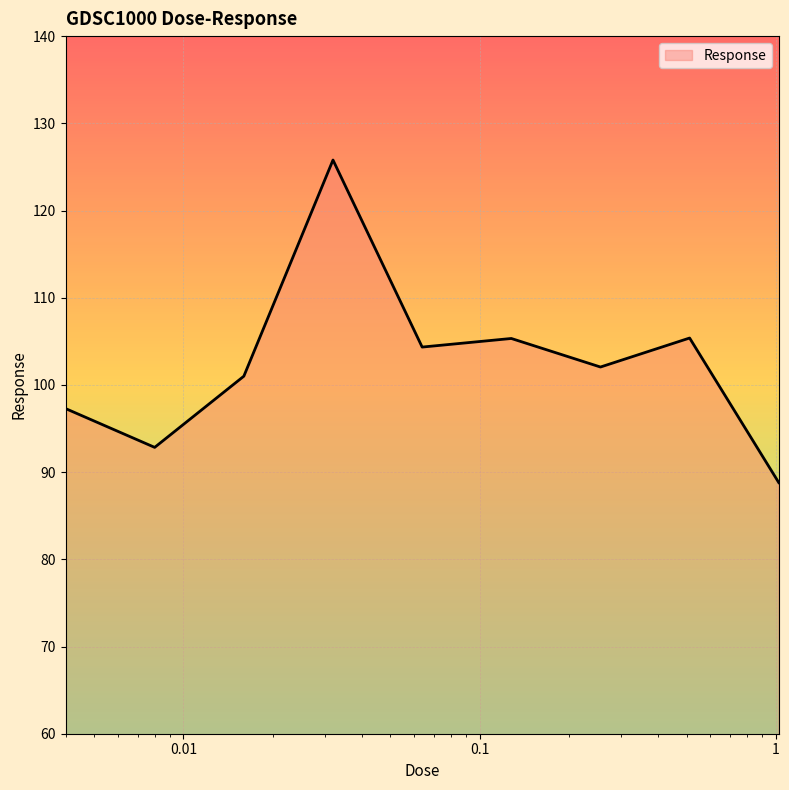

What is the difference between the maximum and minimum values?

37.0